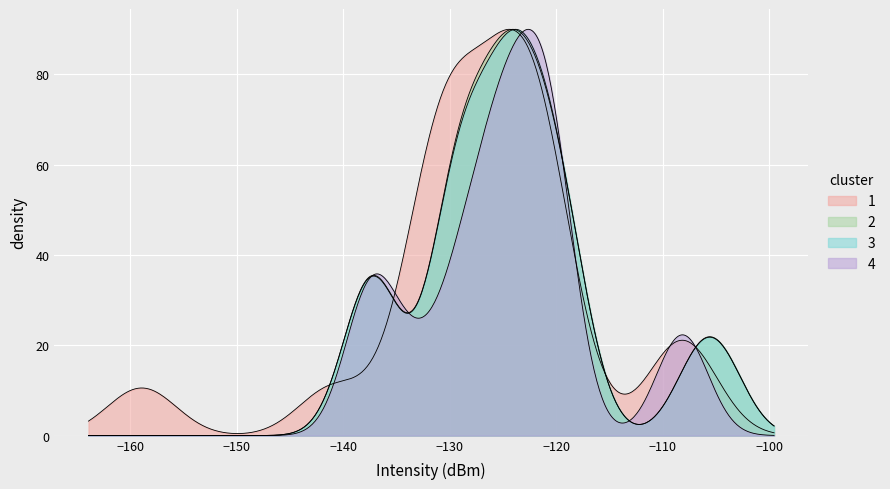

How many lines are shown in the chart?

4